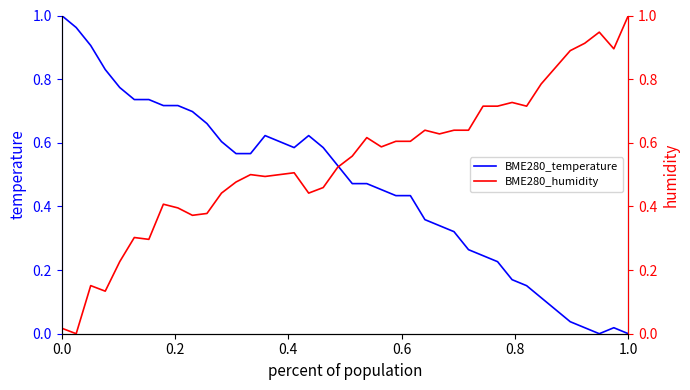

What are all the series names shown in the legend?

BME280_temperature, BME280_humidity